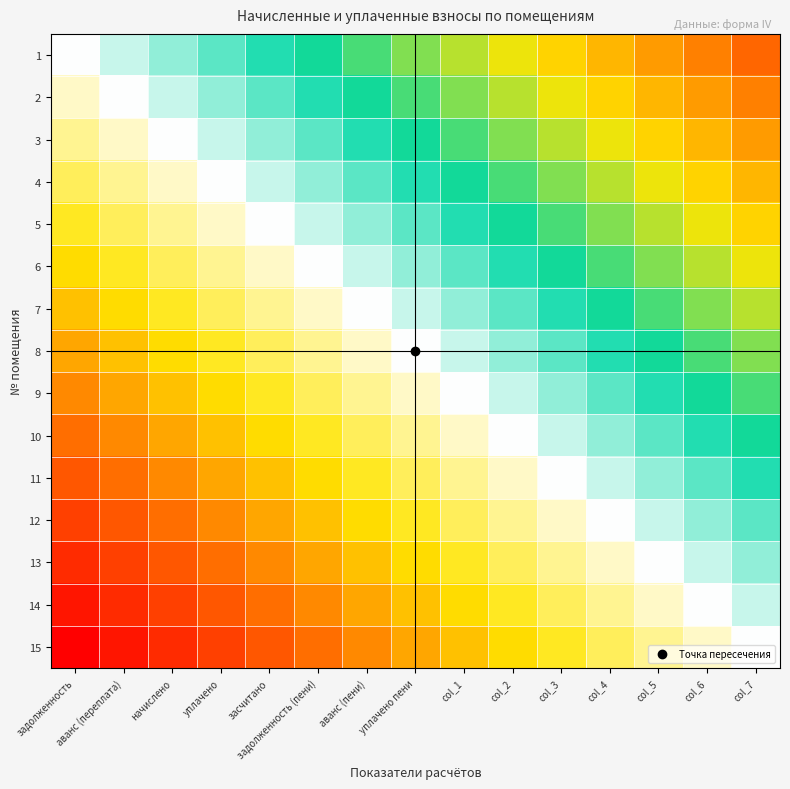

How many categories are shown in the chart?

15